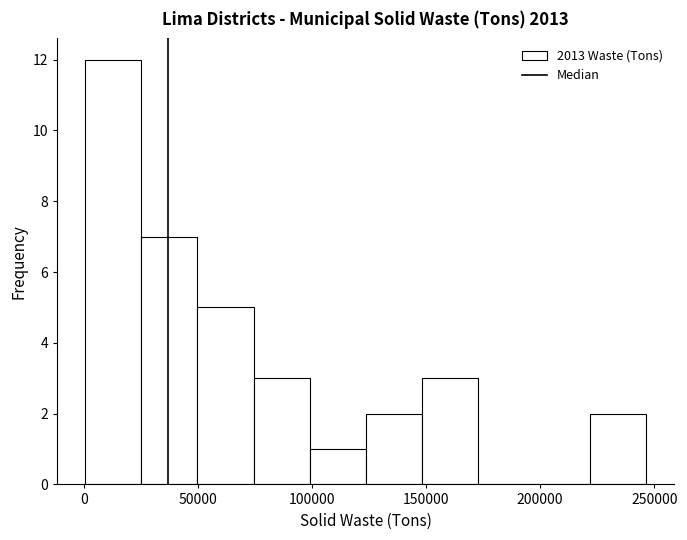

What is the height of the bar covering 0 to 25000 on the x-axis? Neither the bar edges nor the heights are printed on the chart, so give them approximately, as read against the axes.

12